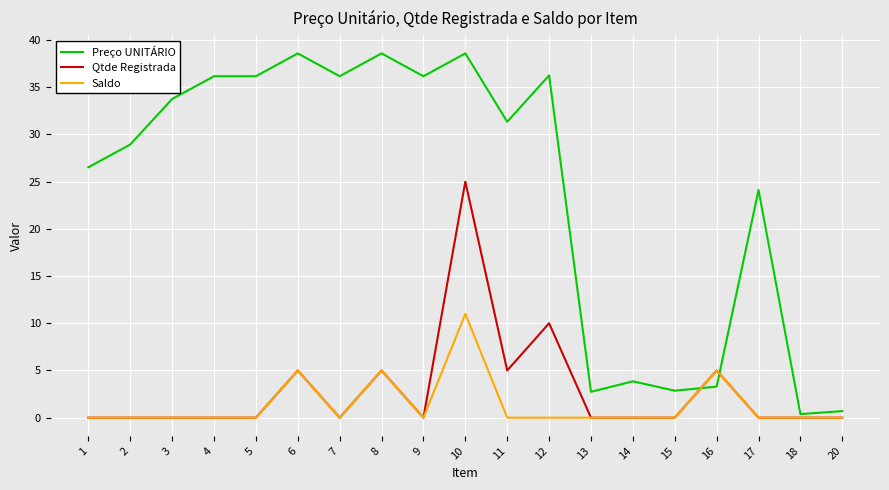

Count the number of categories in the chart.

19